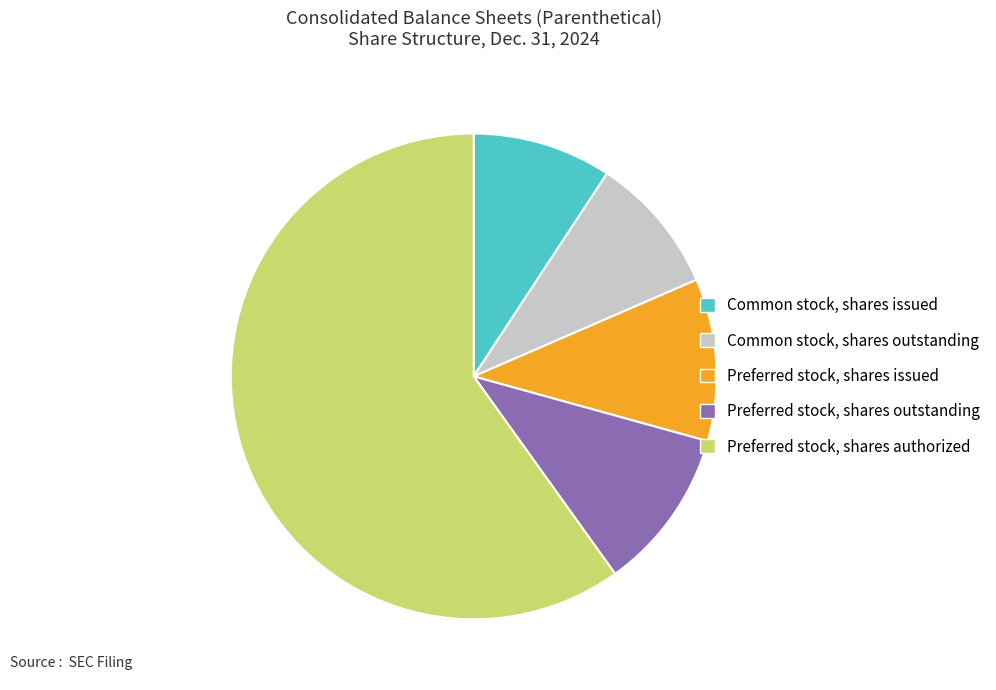

Is it true that Preferred stock, shares authorized is 60% of the pie?

True